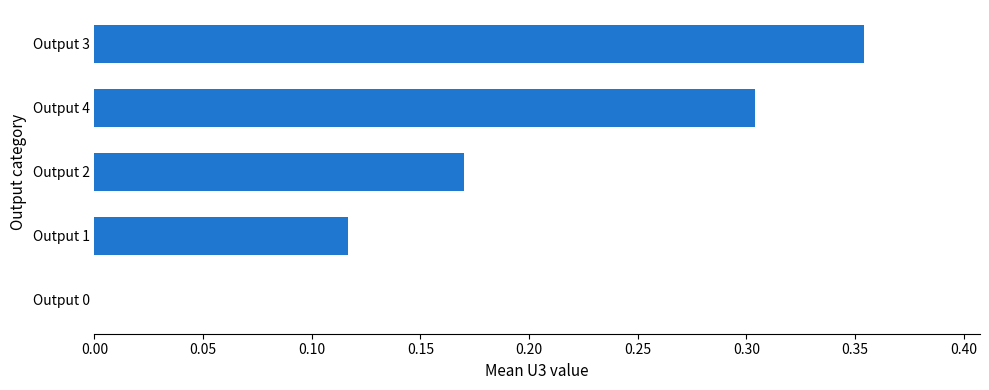

Is it true that the value at Output 2 is 0.1?

False